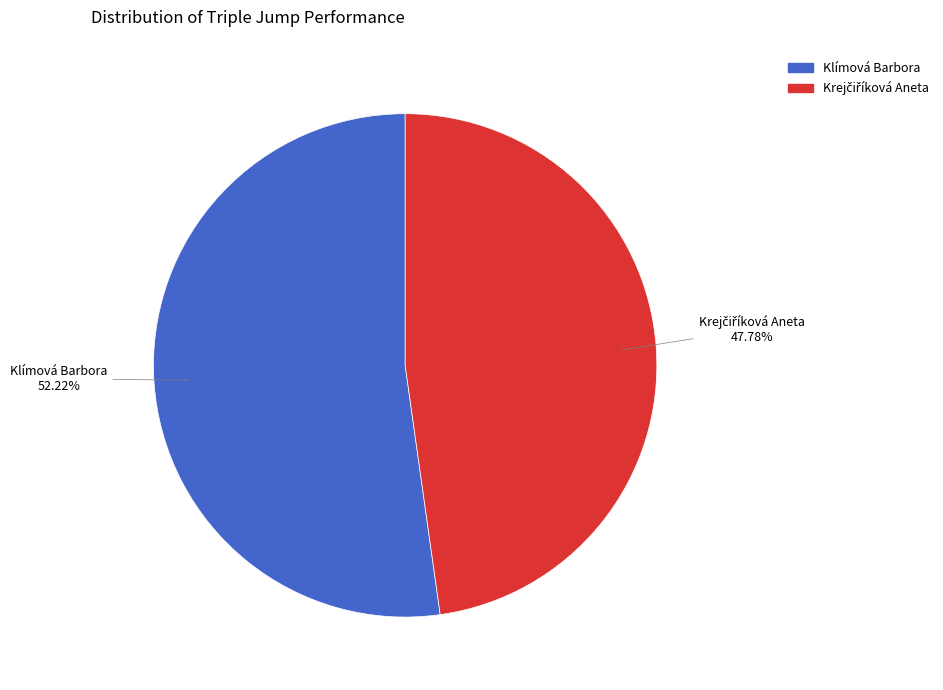

Which category has the biggest portion of the pie?

Klímová Barbora